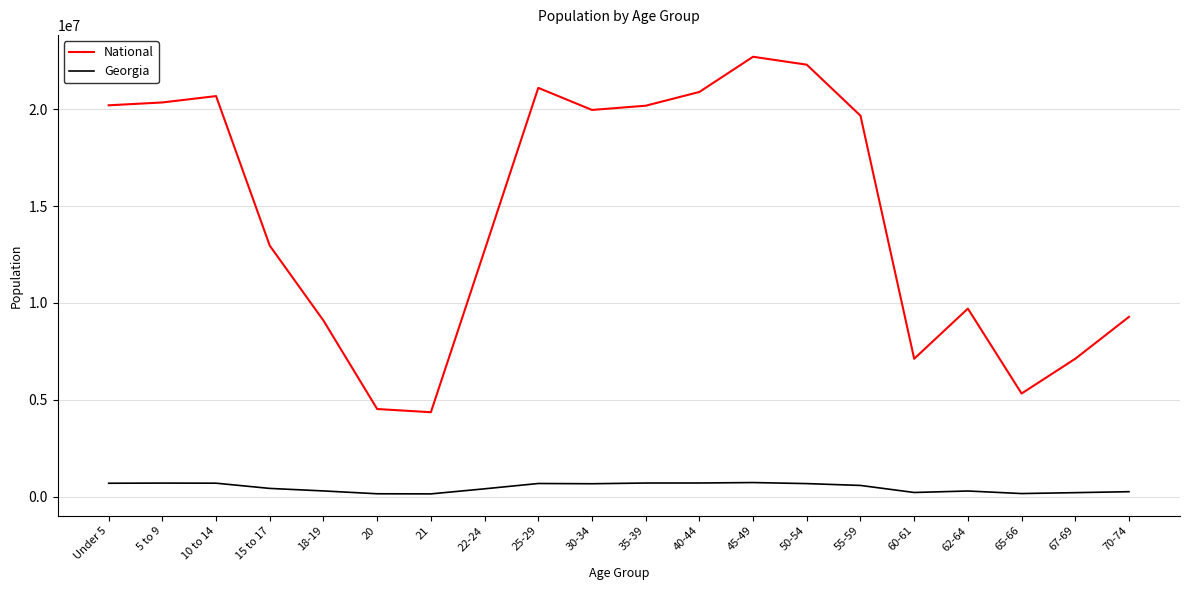

Between 10 to 14 and 15 to 17, which series saw the biggest shift?

National